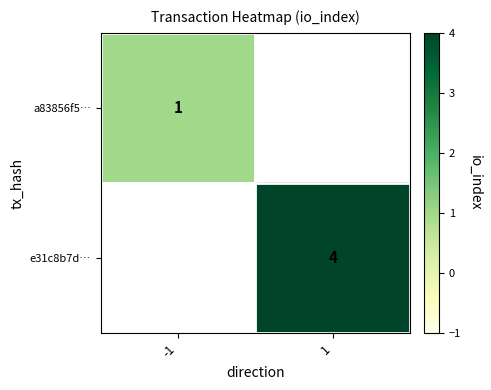

At which category does the chart reach its peak across all series?

1